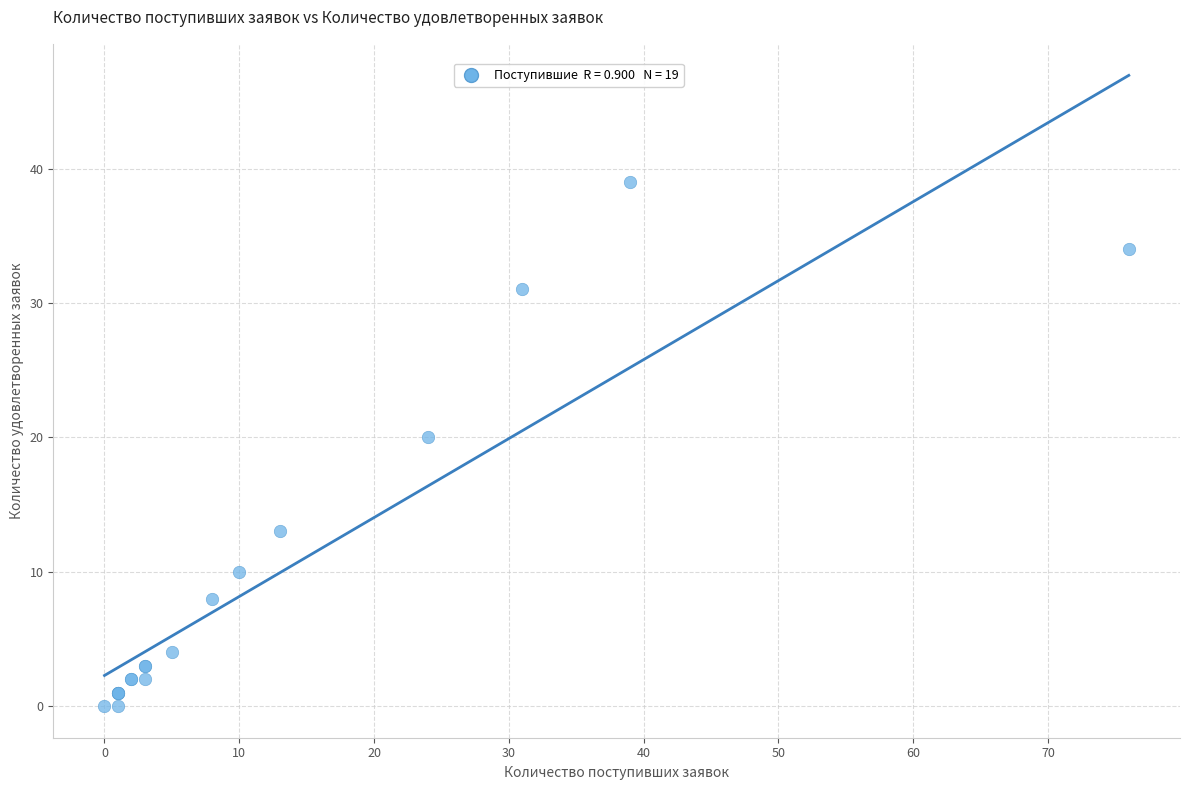

What Y value in the scatter plot is closest to 19?

20